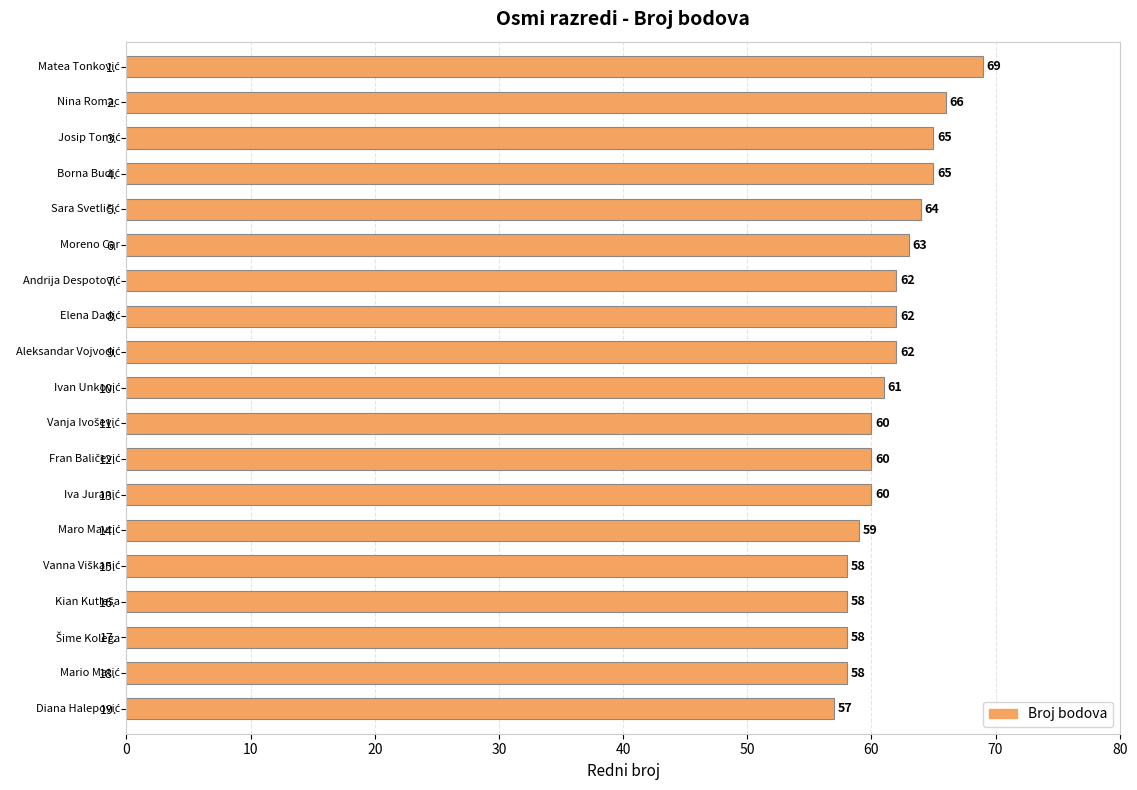

Is it true that the value at 16. is 58?

True